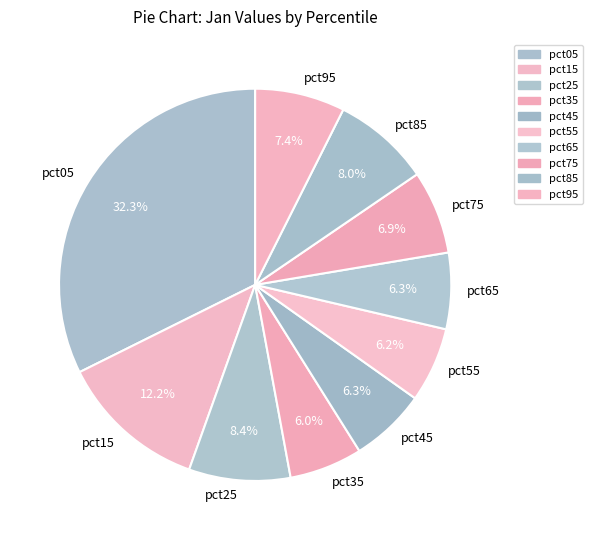

What percentage is the pct95 slice, to the nearest percent?

7%